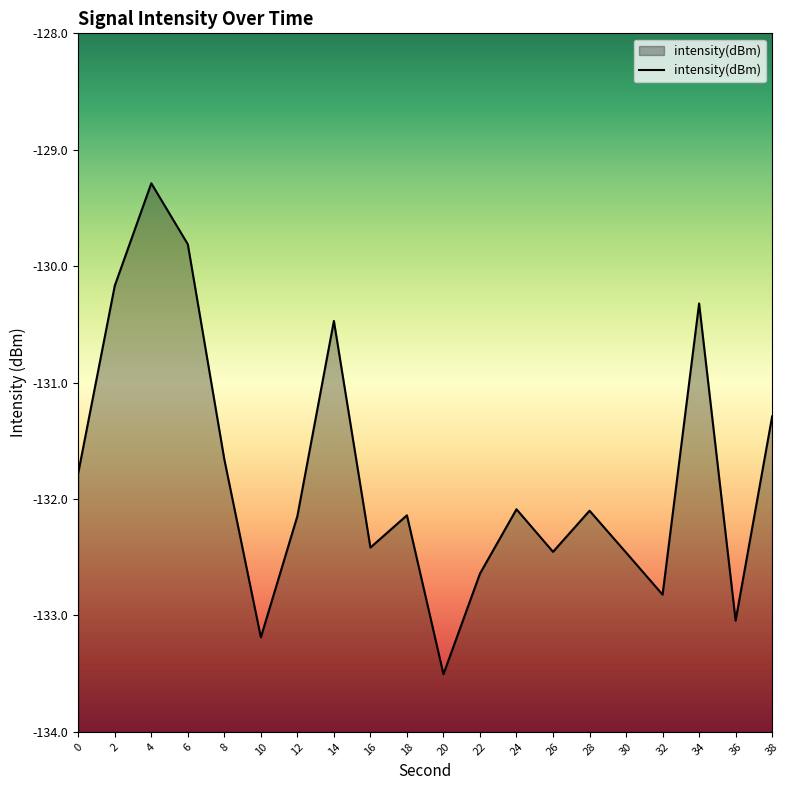

Does the chart have visible grid lines?

No